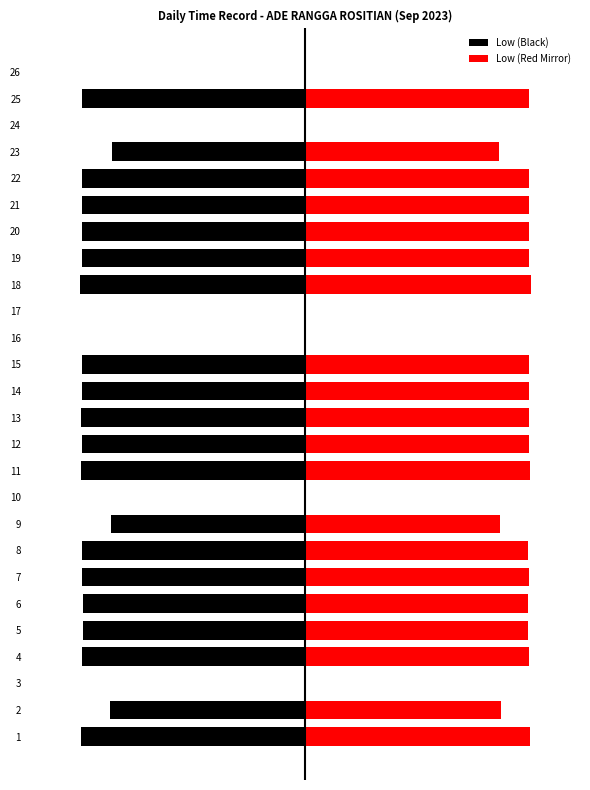

Which series has the largest total across all categories?

Low (Red Mirror)